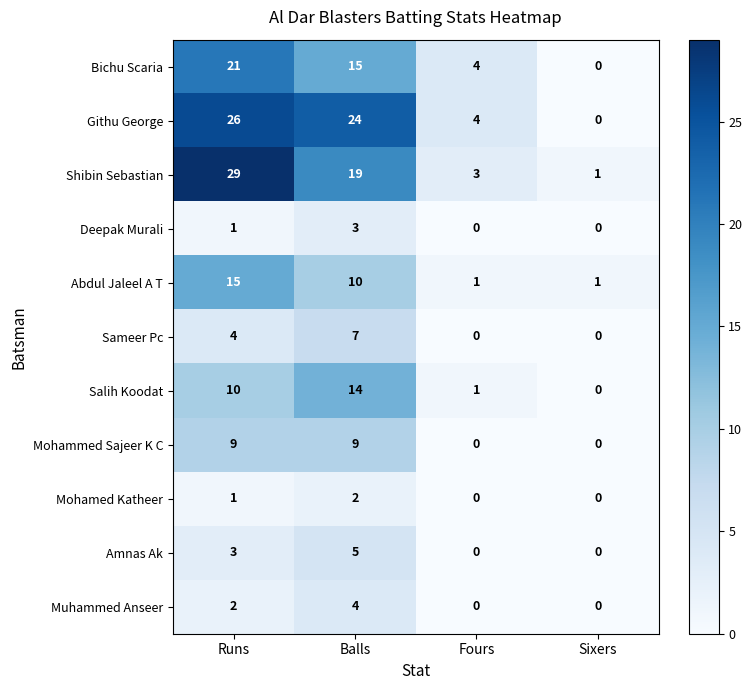

At how many categories does at least one series exceed 27?

1